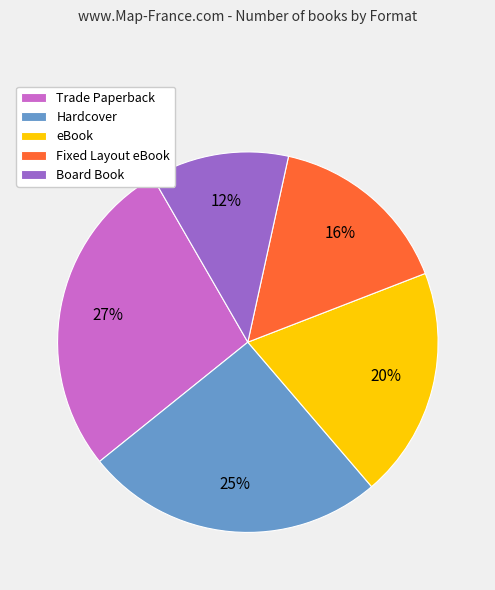

To the nearest percent, what is the average slice percentage?

20%